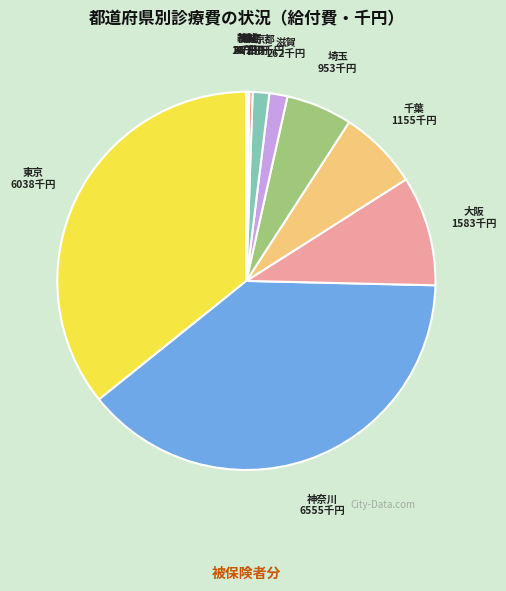

The 東京 slice represents 46% of the pie. True or false?

False